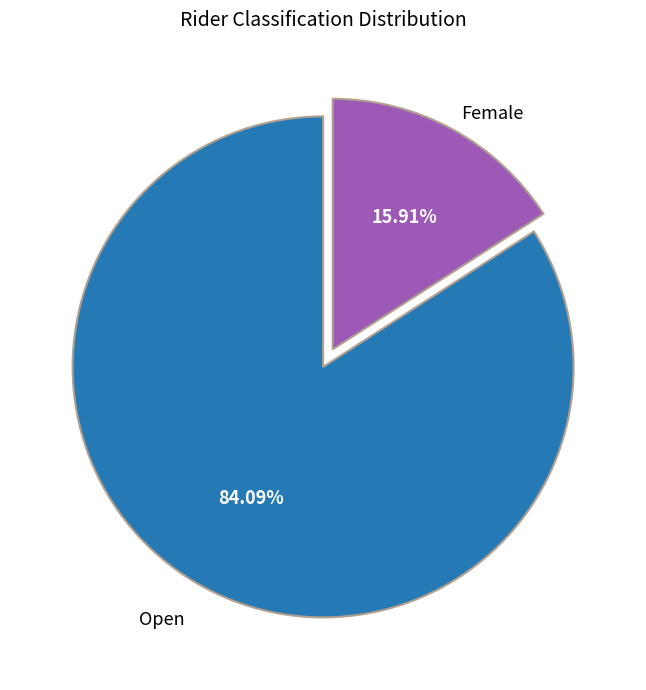

Does any single category account for the majority?

Yes